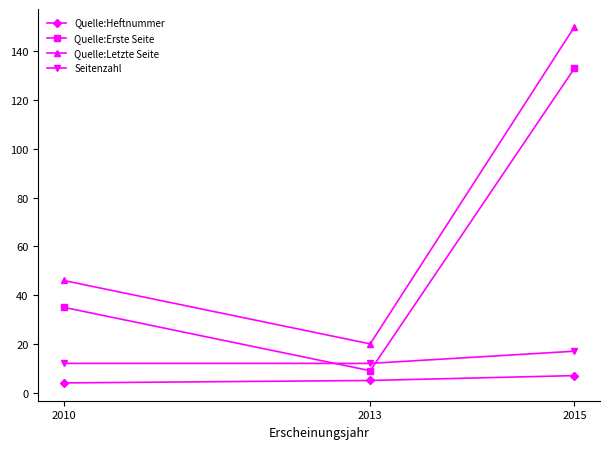

What are all the series names shown in the legend?

Quelle:Heftnummer, Quelle:Erste Seite, Quelle:Letzte Seite, Seitenzahl